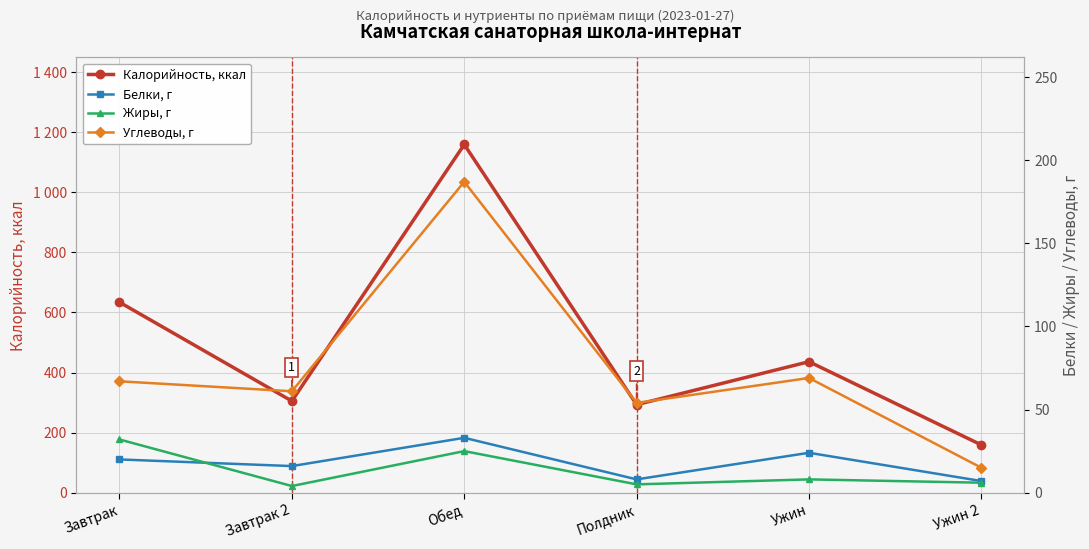

What is the total value across all series at Обед?

1404